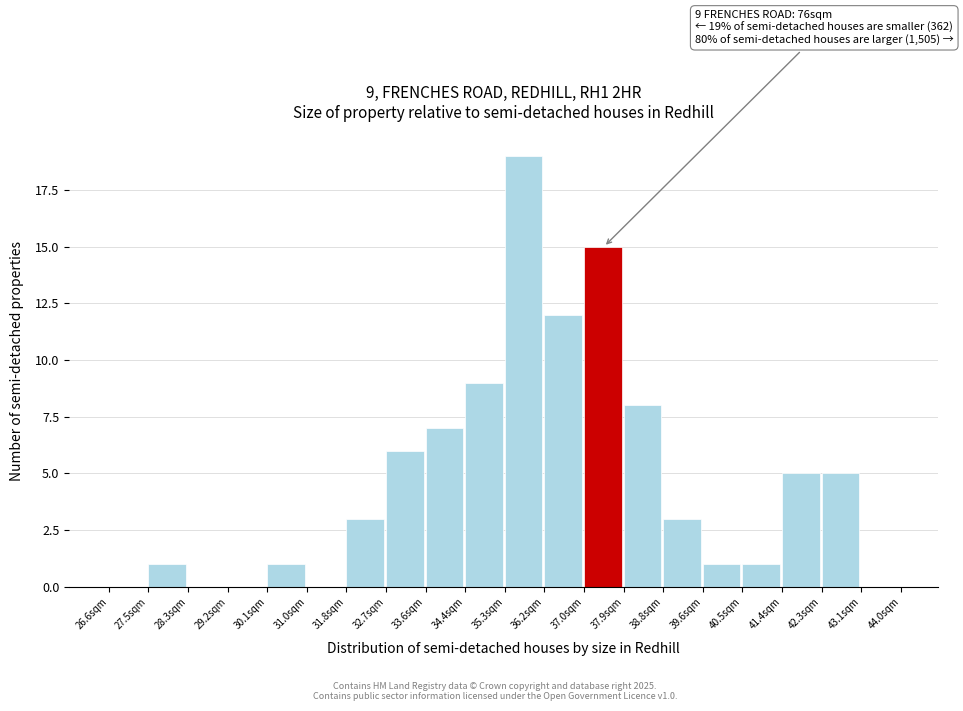

Which range on the x-axis has the tallest bar?

35.30 to 36.17